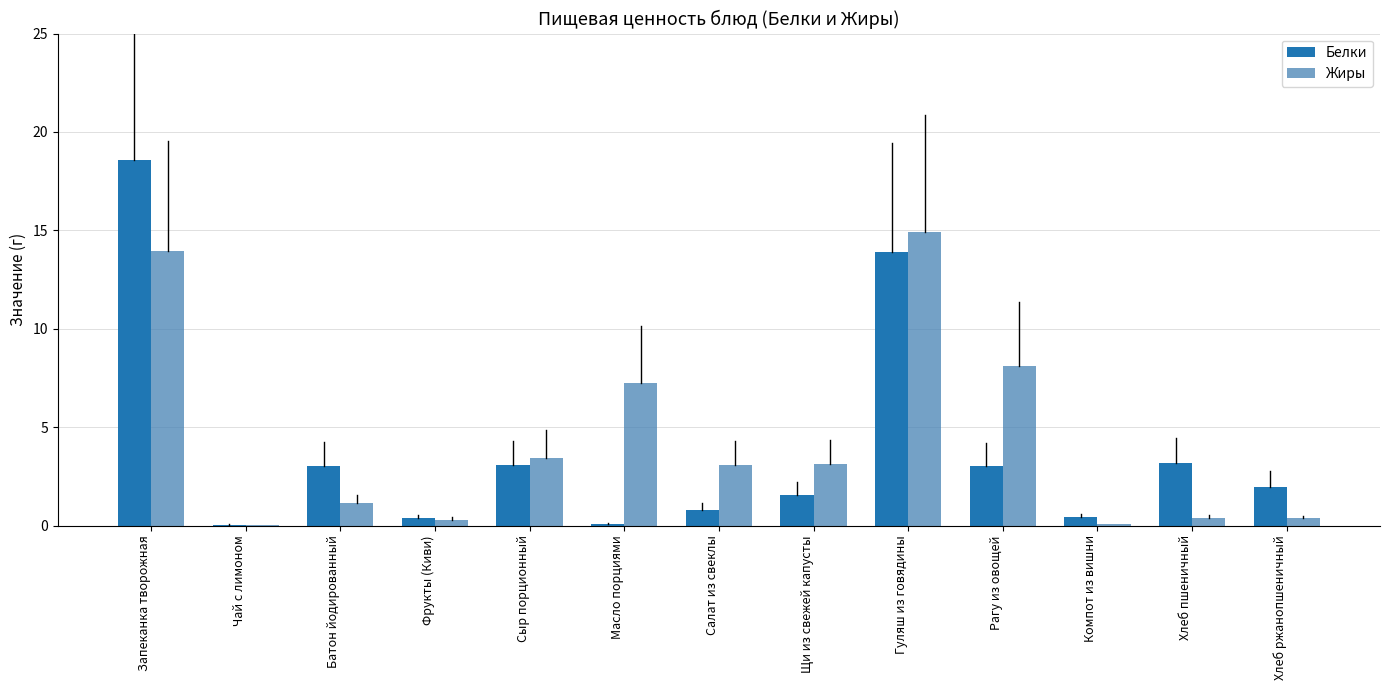

What is the sum of all Белки values?

50.1